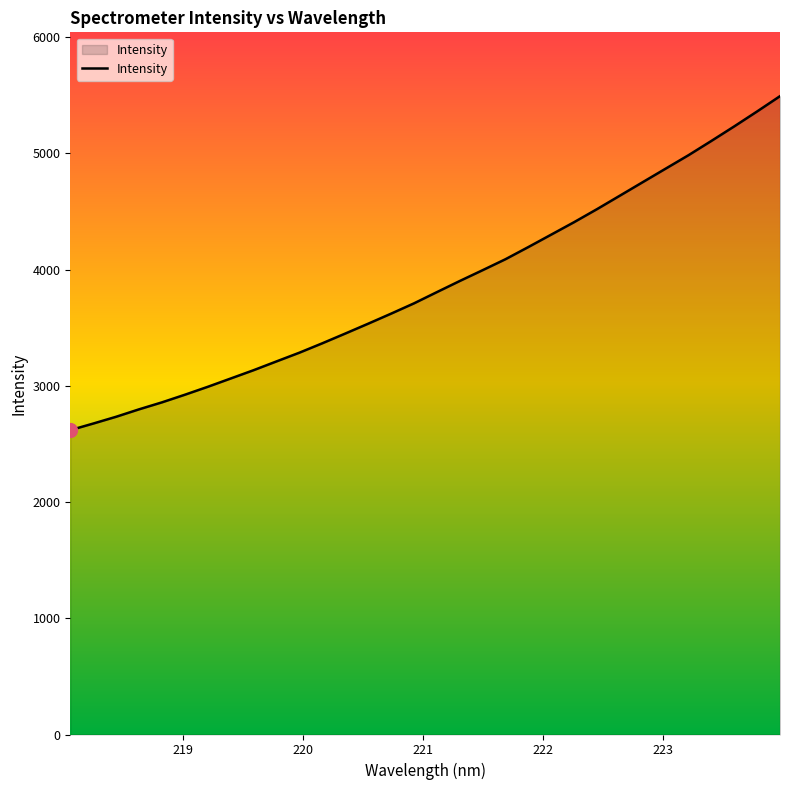

What is the difference between the maximum and minimum values?

2874.0